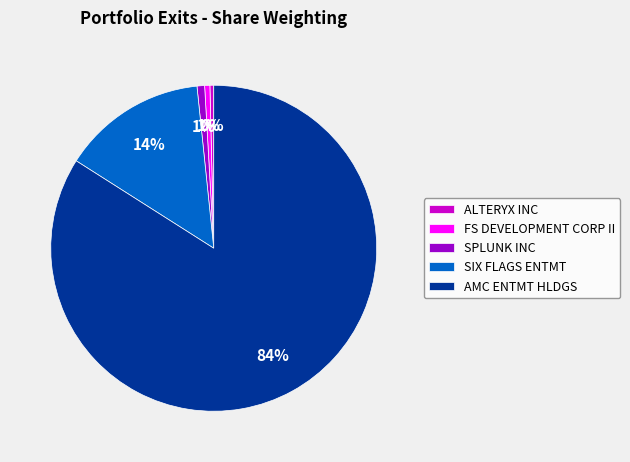

Count the number of slices in the pie.

5